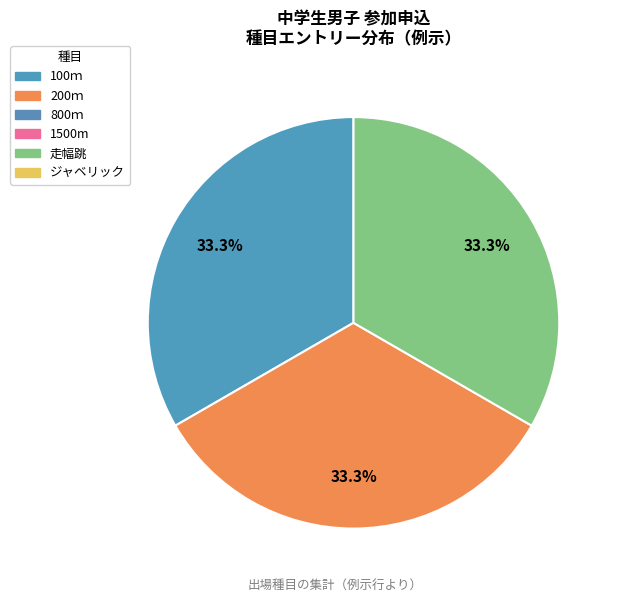

How many slices are in this pie chart?

3